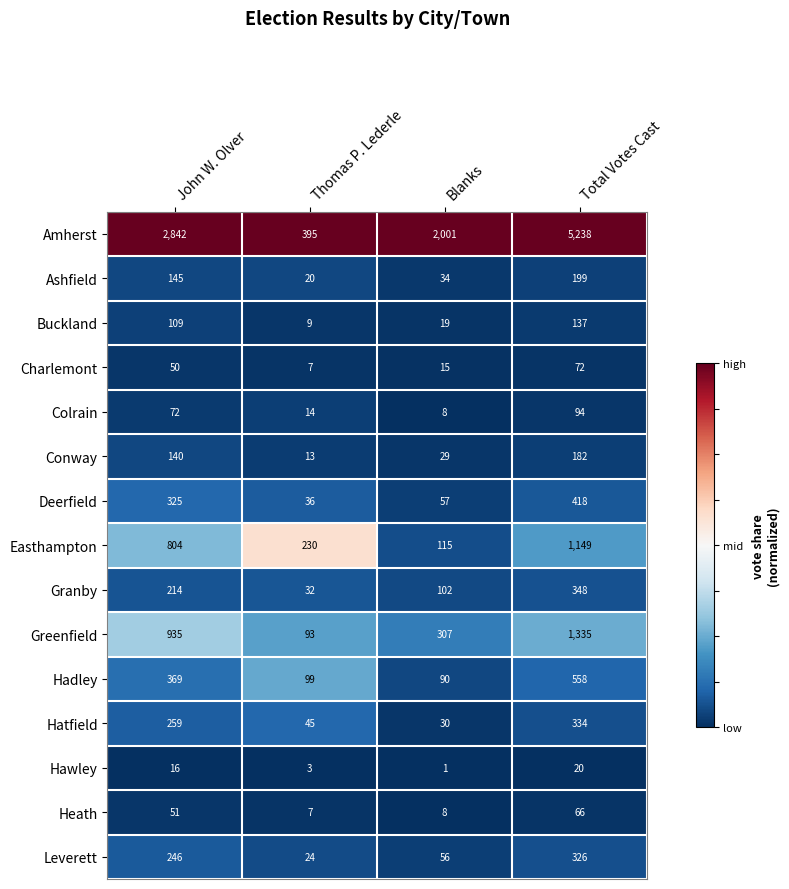

What is the spread (max minus min) of values at Total Votes Cast?

5218